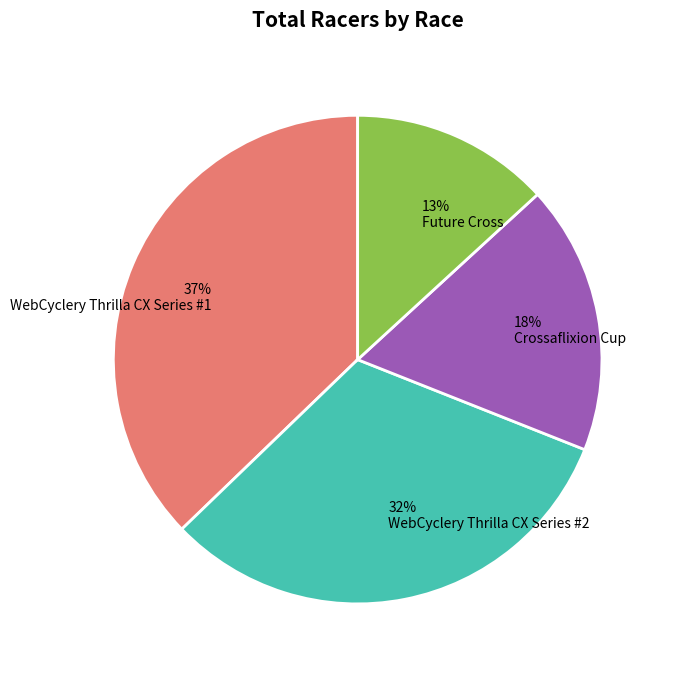

To the nearest percent, what percentage of the pie is Future Cross?

13%